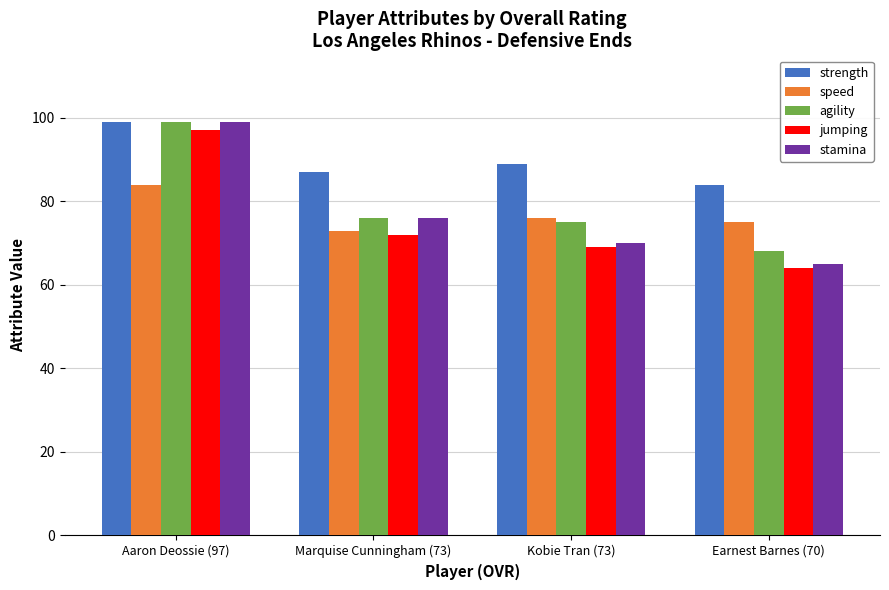

Which category has the lowest value in the jumping series?

Earnest Barnes (70)